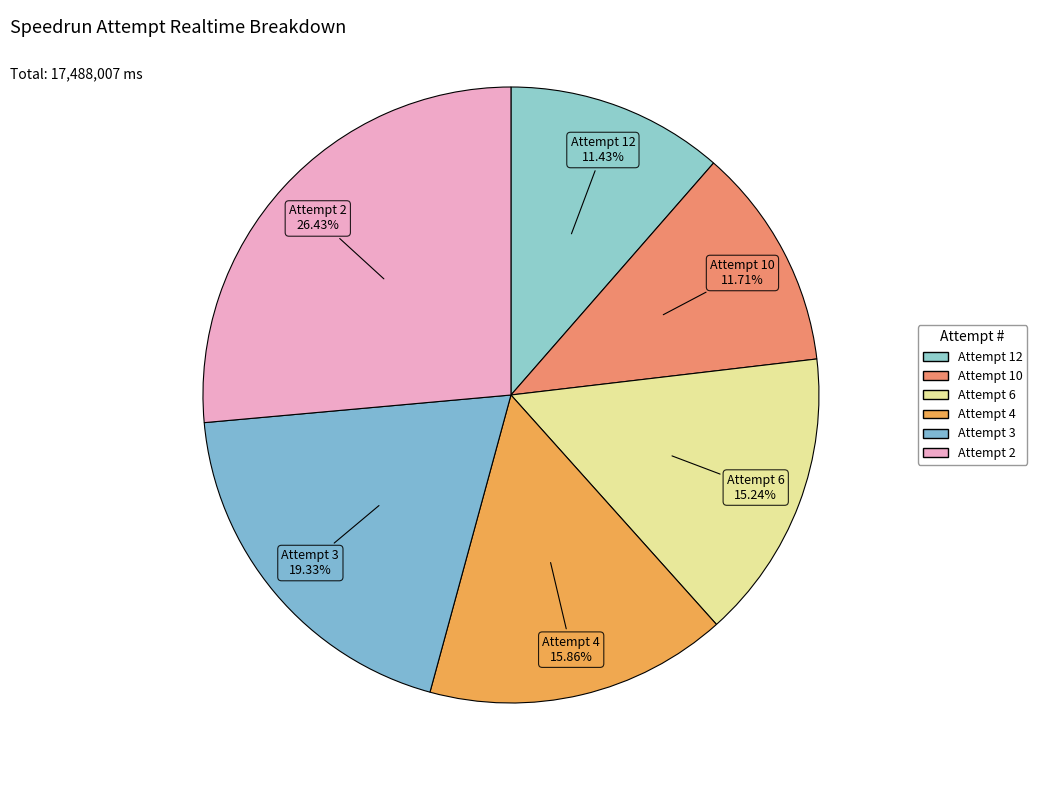

Does Attempt 6 represent more than half of the total?

No